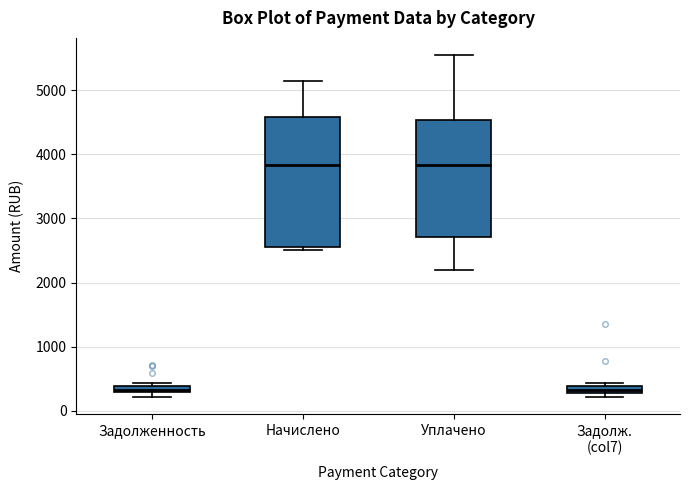

Where is the lower edge of the box for Задолж. (col7) on the y-axis? The values are not printed on the chart, so give them approximately, as read against the axis.

300